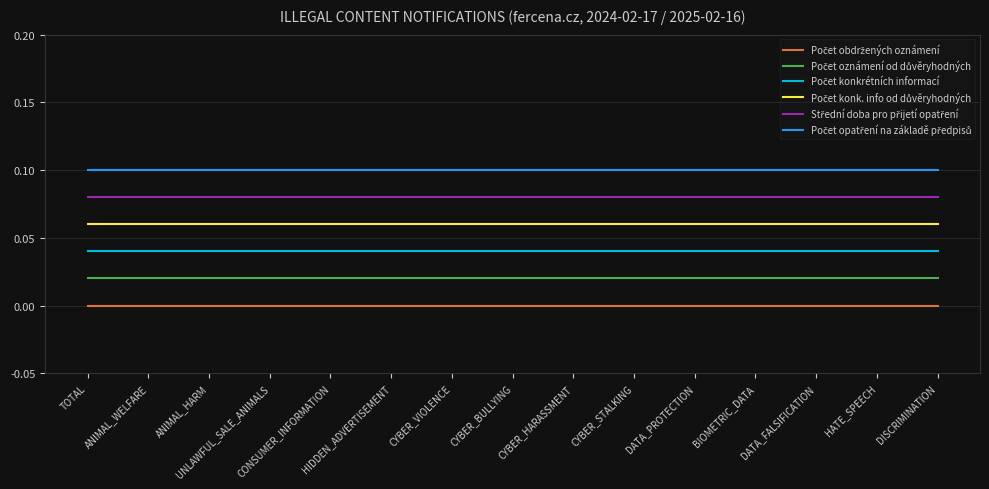

At which label is Počet konk. info od důvěryhodných closest to 0?

TOTAL